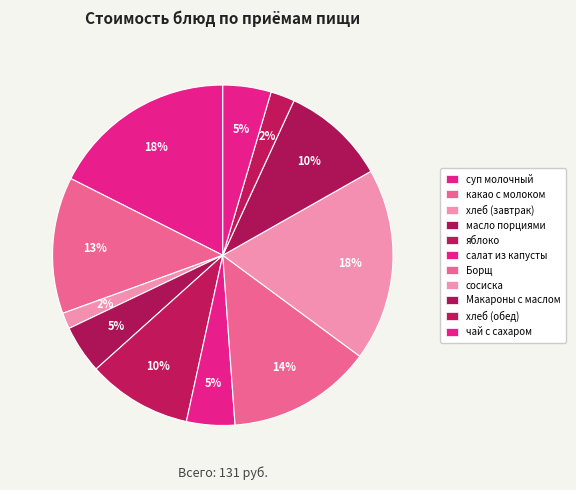

What percentage is NOT represented by какао с молоком?

87.0%